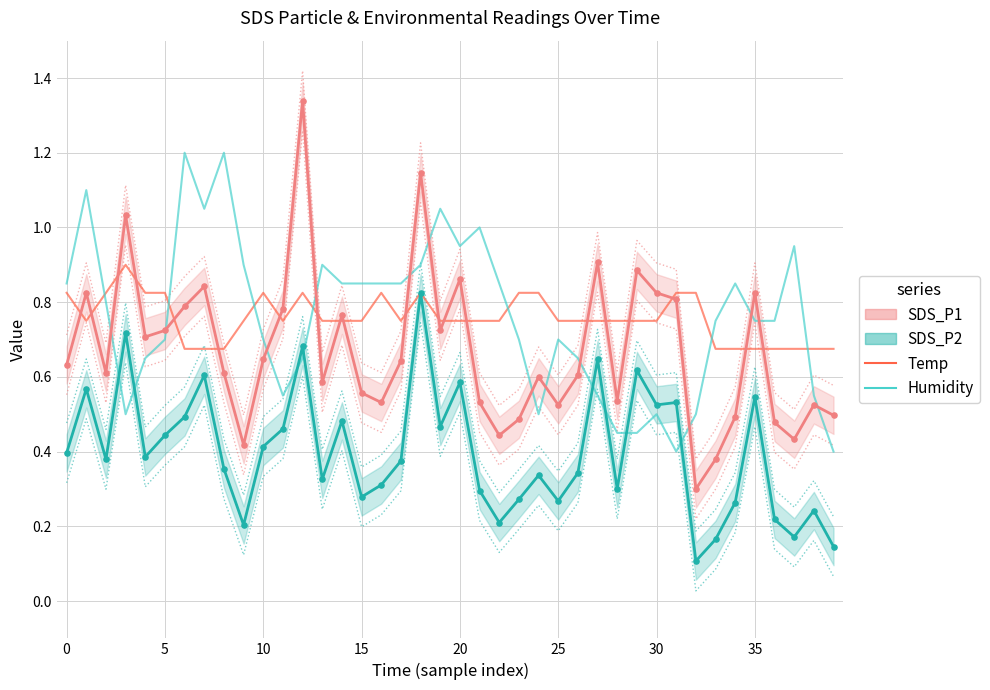

Which series contains the lowest Y value?

SDS_P2